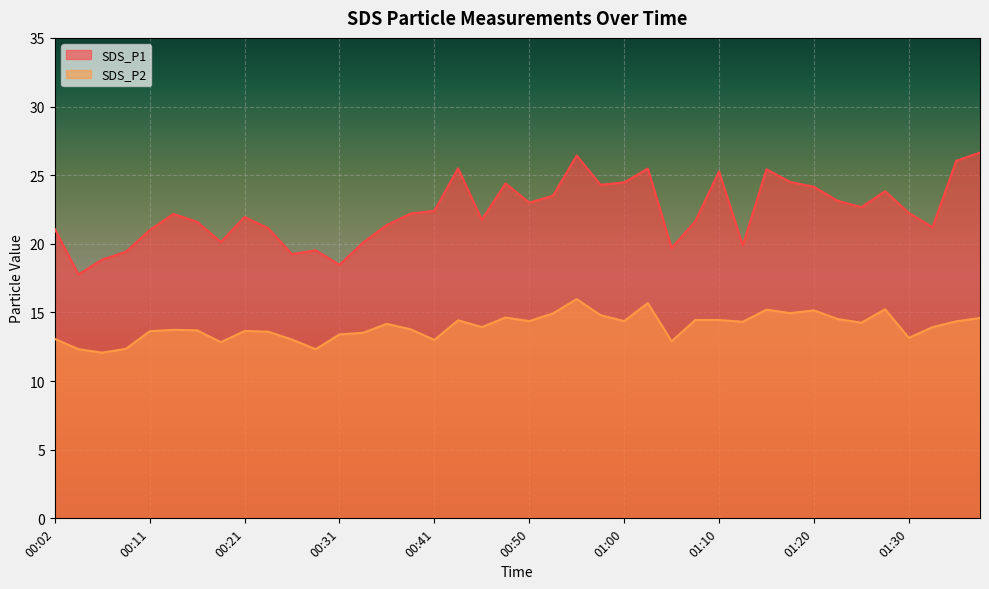

Count the number of data series in this chart.

2